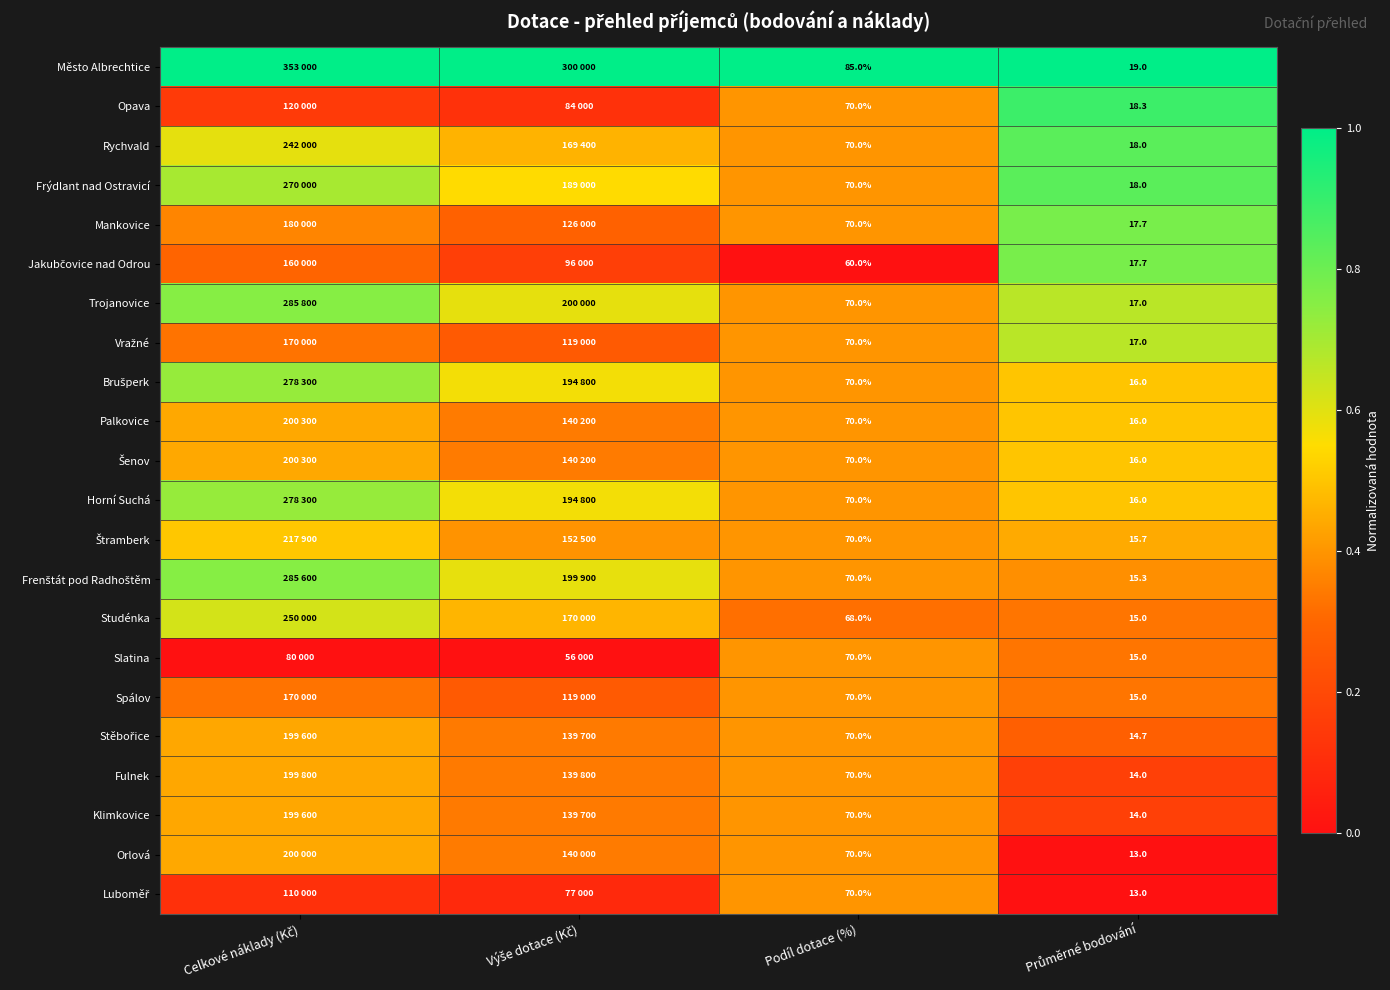

At which label does Slatina reach its peak?

Podíl dotace (%)